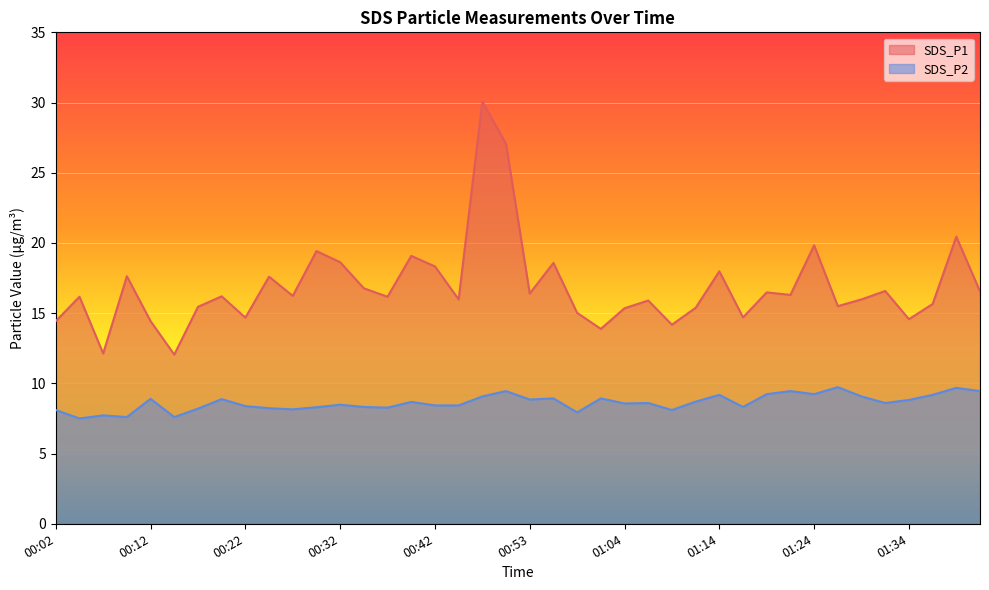

What is the difference between the SDS_P1 values at 00:24 and 00:04?

1.4